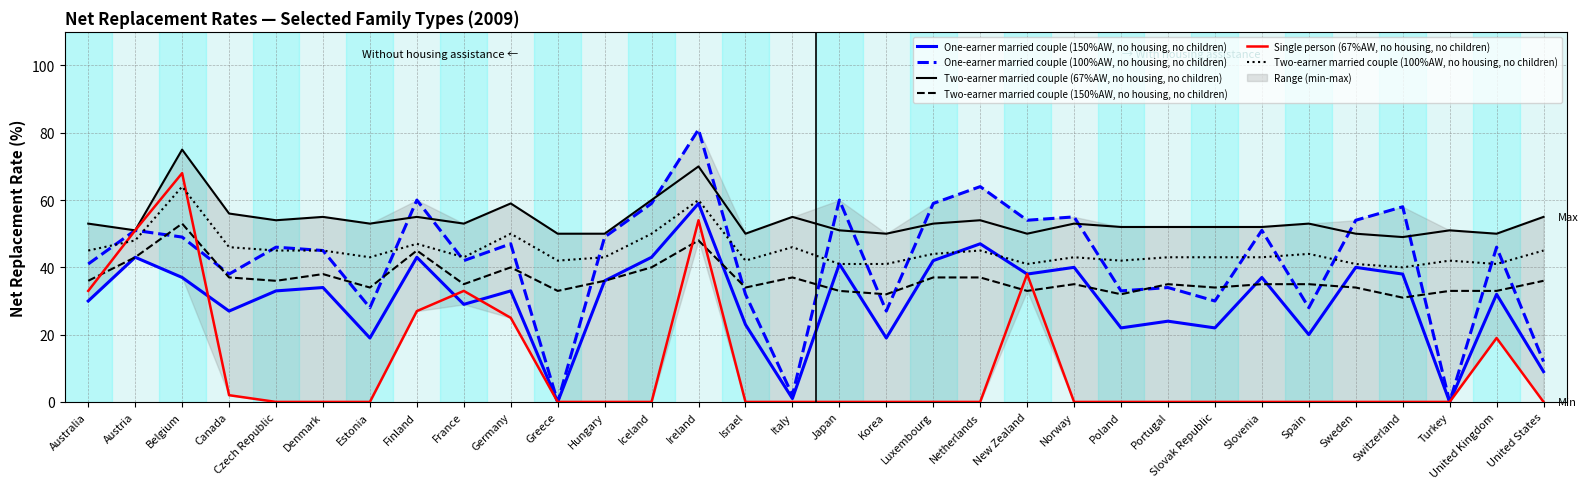

What is the maximum value shown in the chart?

81